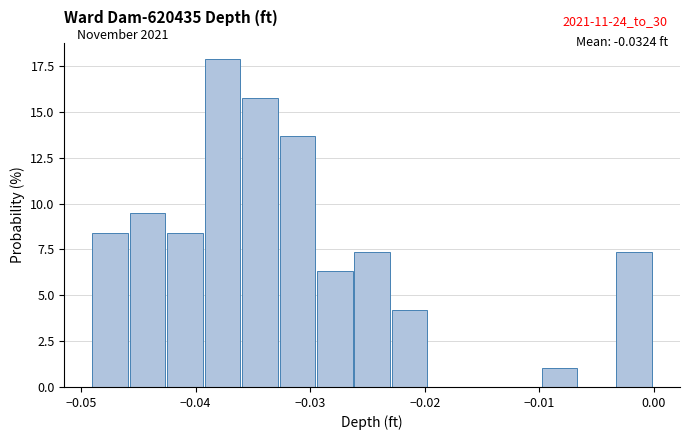

Around what value on the x-axis is the tallest bar? Give the approximate position of its centre, as read against the axis.

-0.038